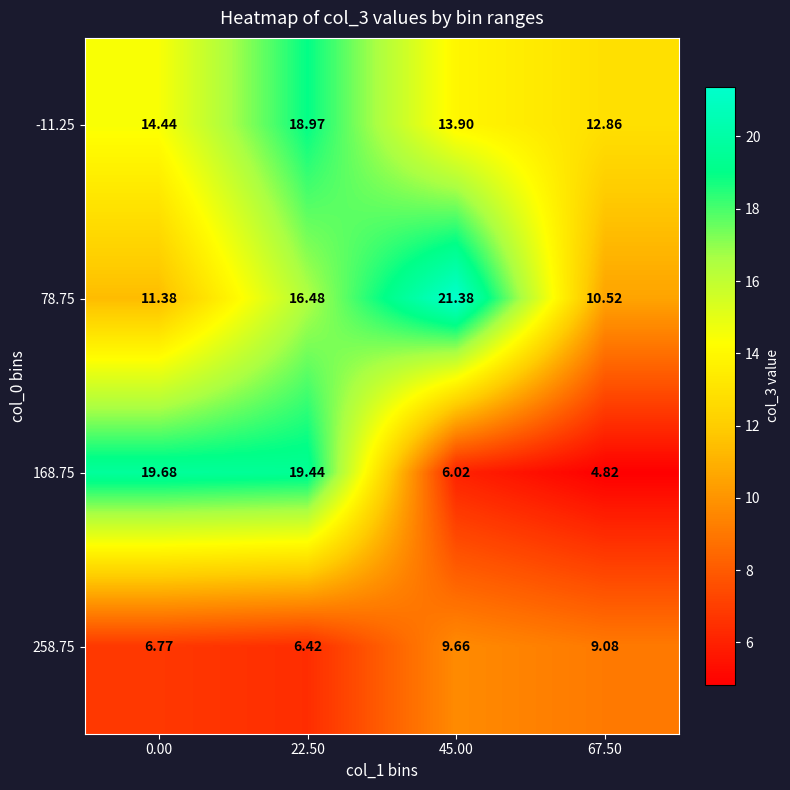

Is the value of 258.75 at 67.50 greater than the value of -11.25 at 0.00?

No